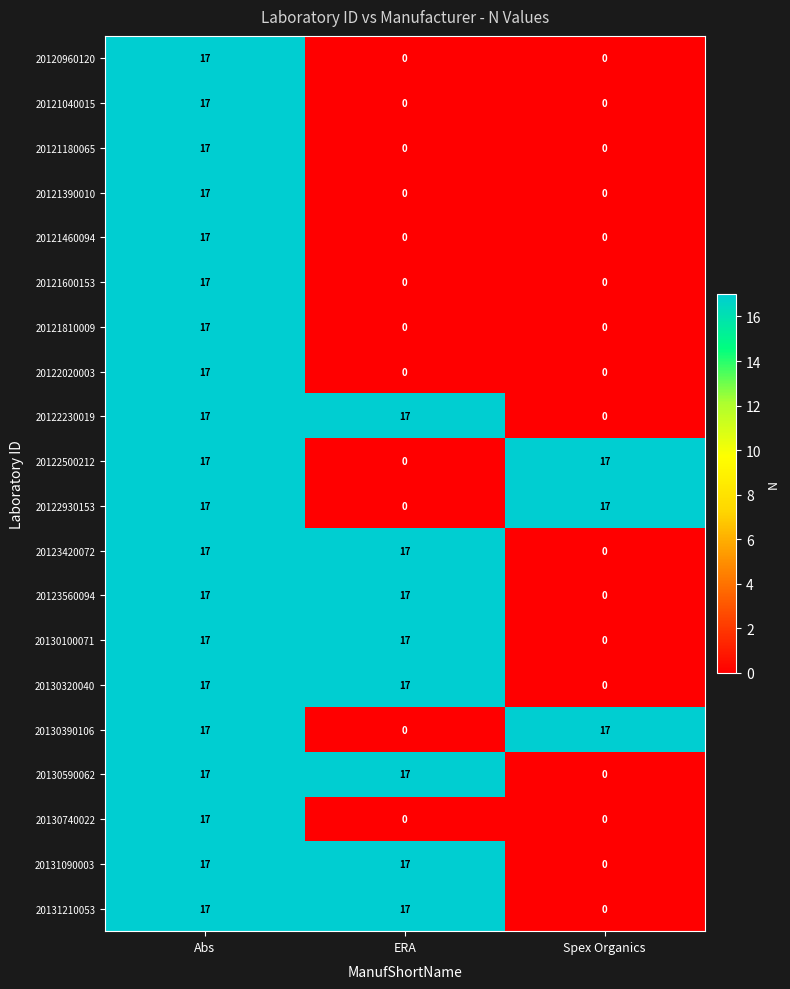

What is the total value across all series at Spex Organics?

51